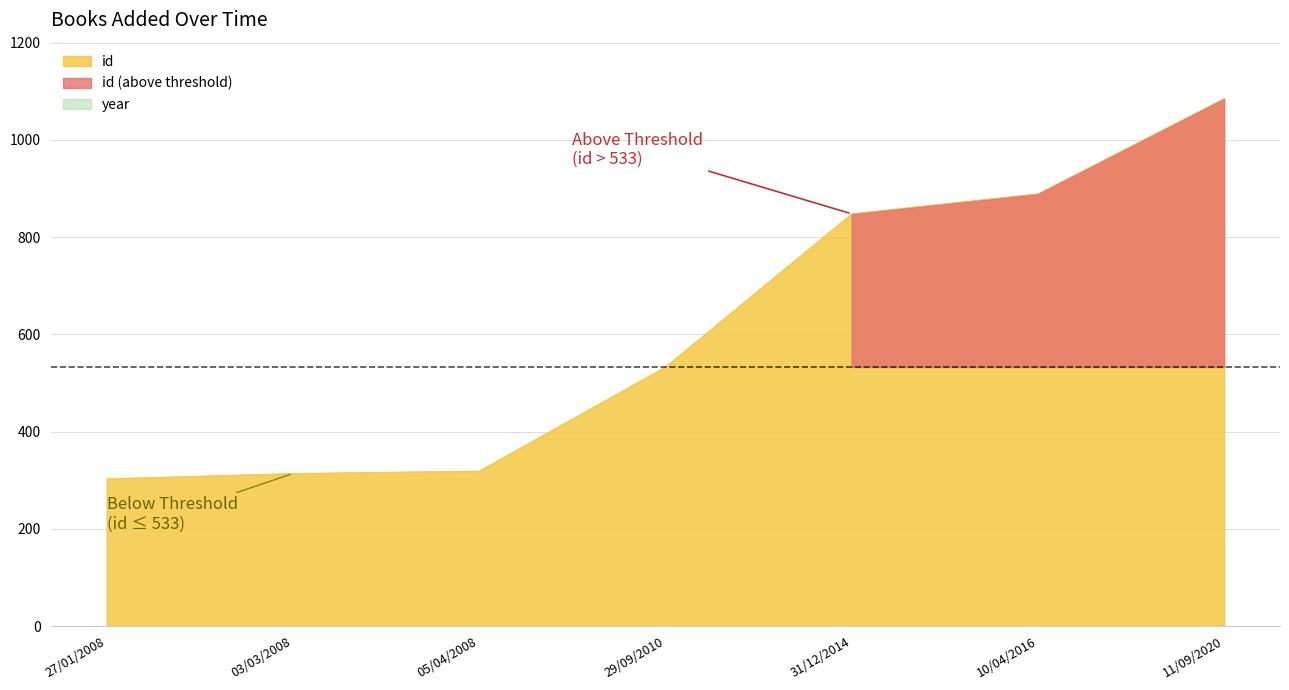

What is the approximate value at 11/09/2020, to the nearest 10?

1080